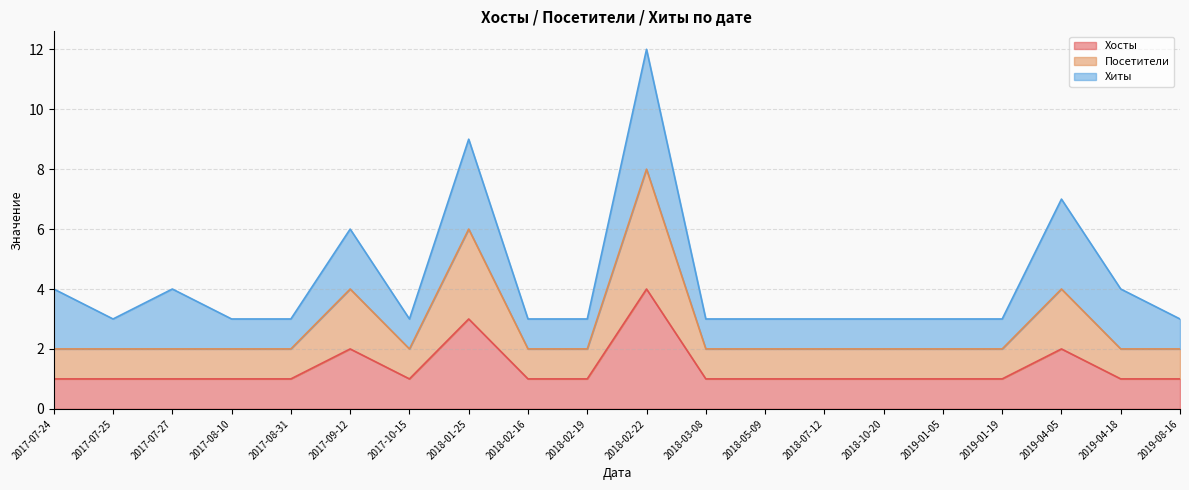

At which category does Посетители reach its first local valley?

2017-10-15